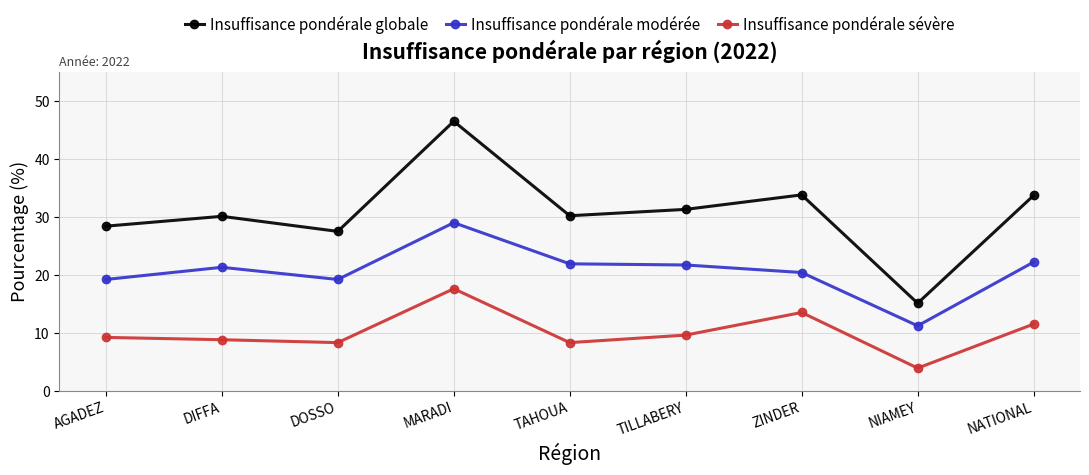

Between ZINDER and NIAMEY, which series saw the biggest shift?

Insuffisance pondérale globale